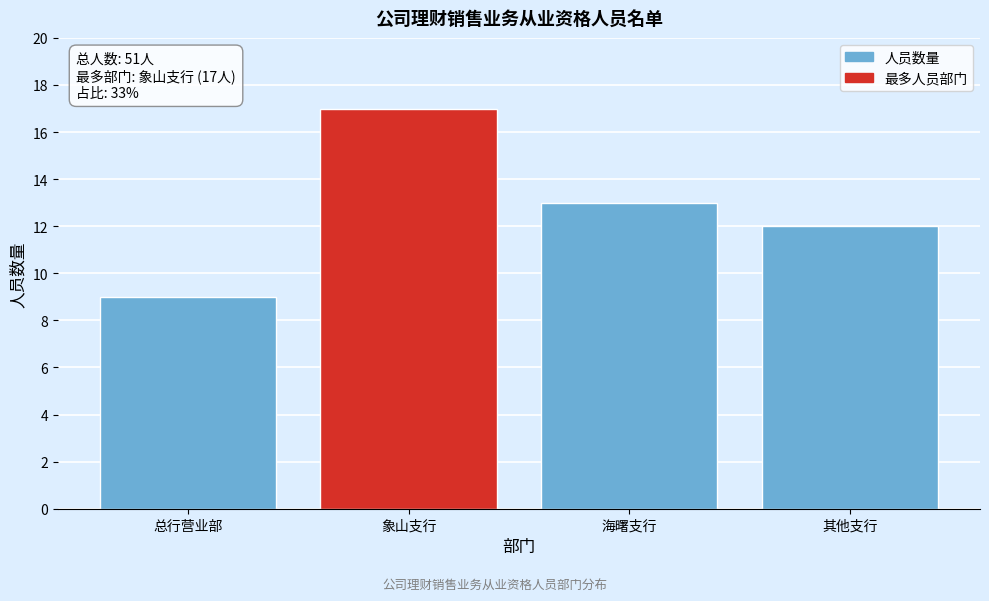

Reading left to right, extract all data points from this chart.

9	17	13	12